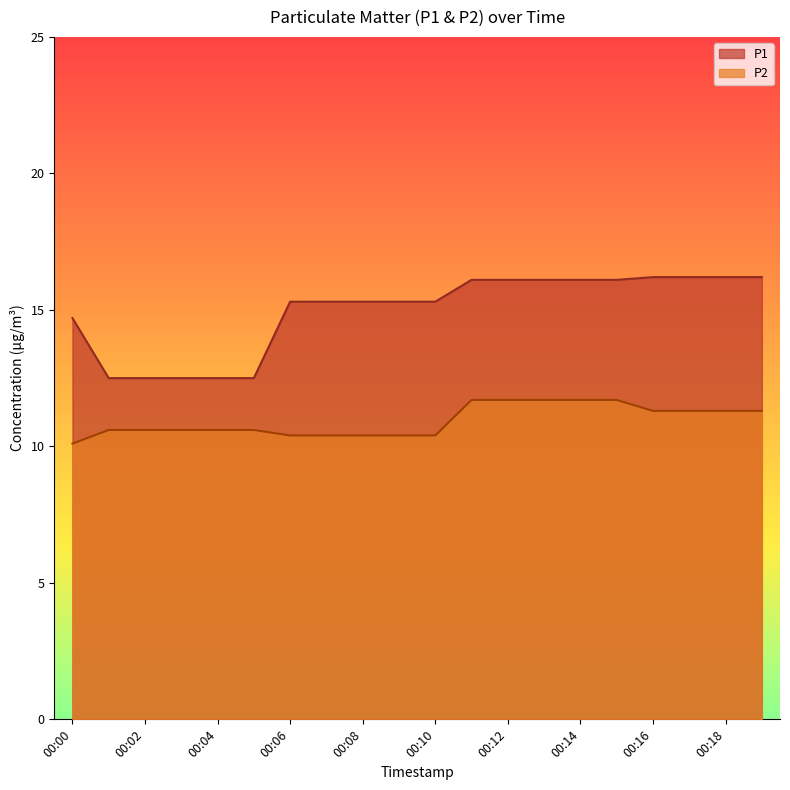

What is the sum of the P2 values at 00:11 and 00:06?

22.1